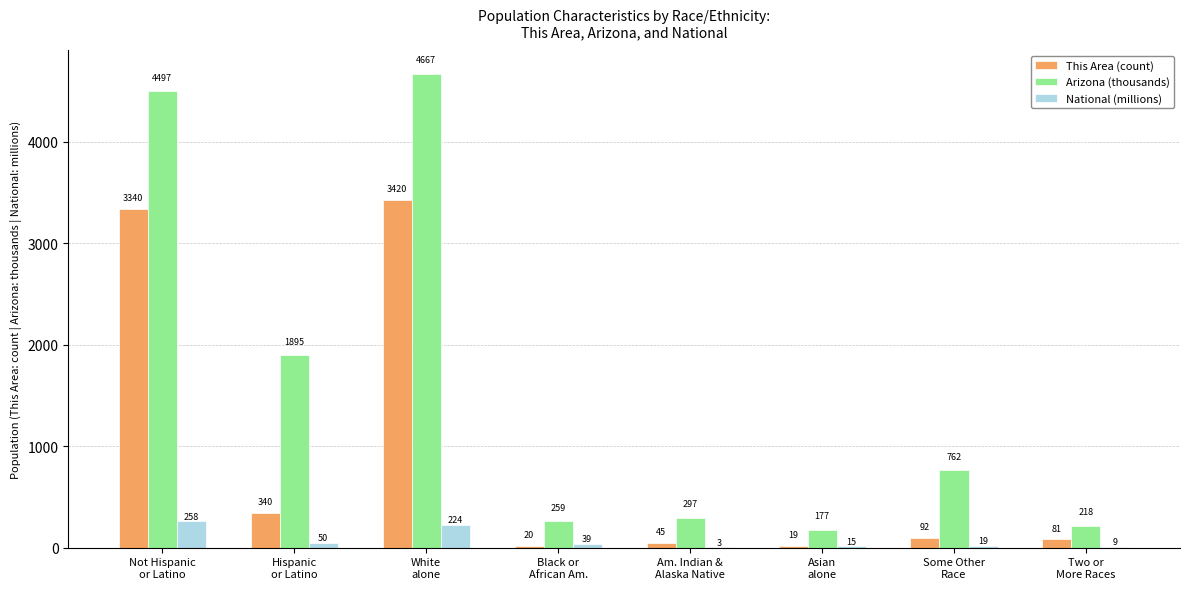

Which series has the largest range (max minus min)?

Arizona (thousands)